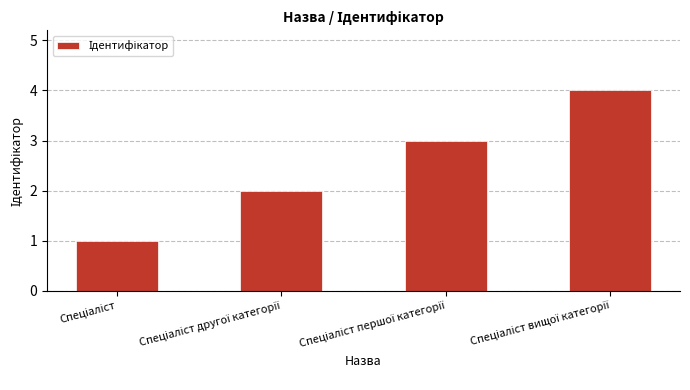

How many series are shown in this chart?

1